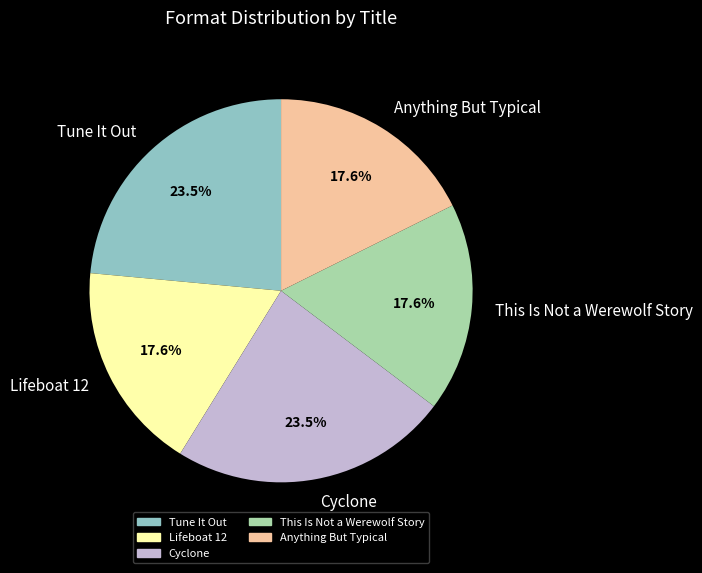

Which has a higher value, Anything But Typical or Tune It Out?

Tune It Out